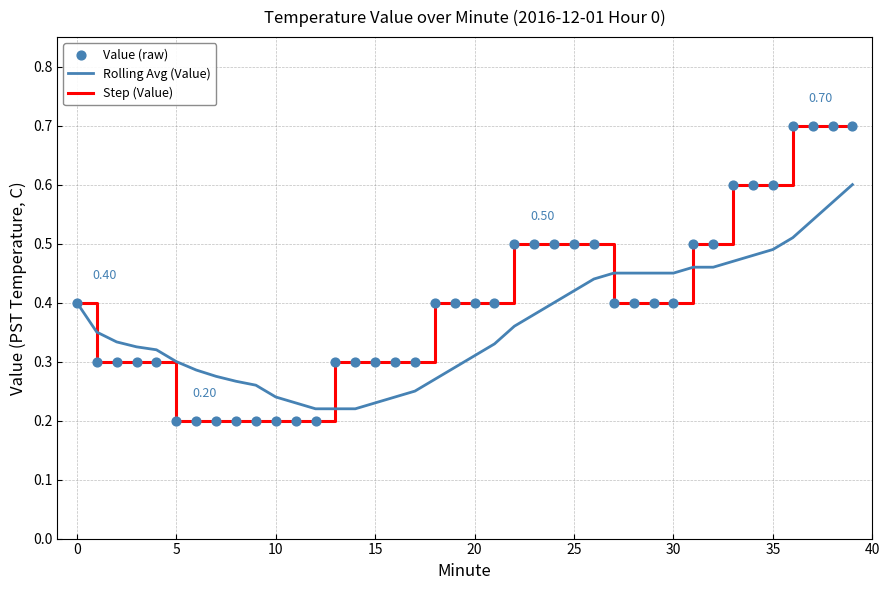

Which series has the largest range (max minus min)?

Step (Value)